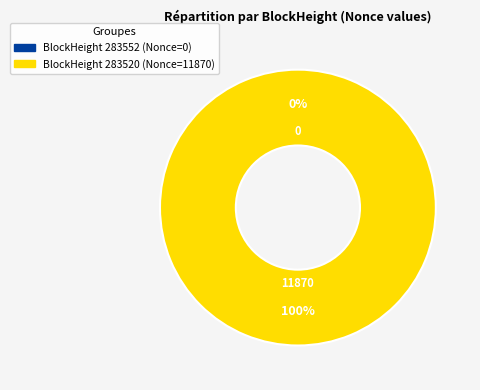

What is the smallest slice in the pie chart?

283552